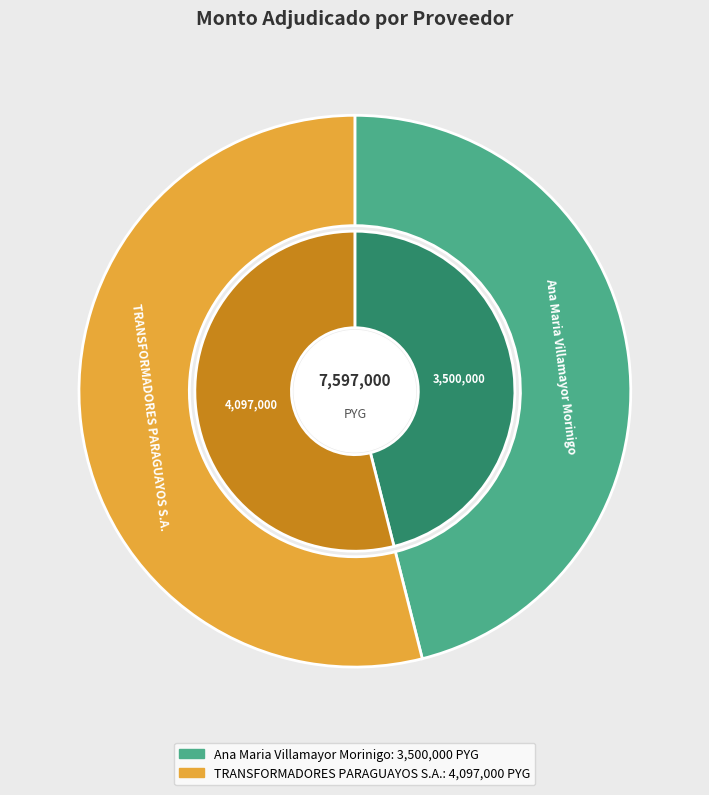

What is the smallest slice in the pie chart?

Ana Maria Villamayor Morinigo